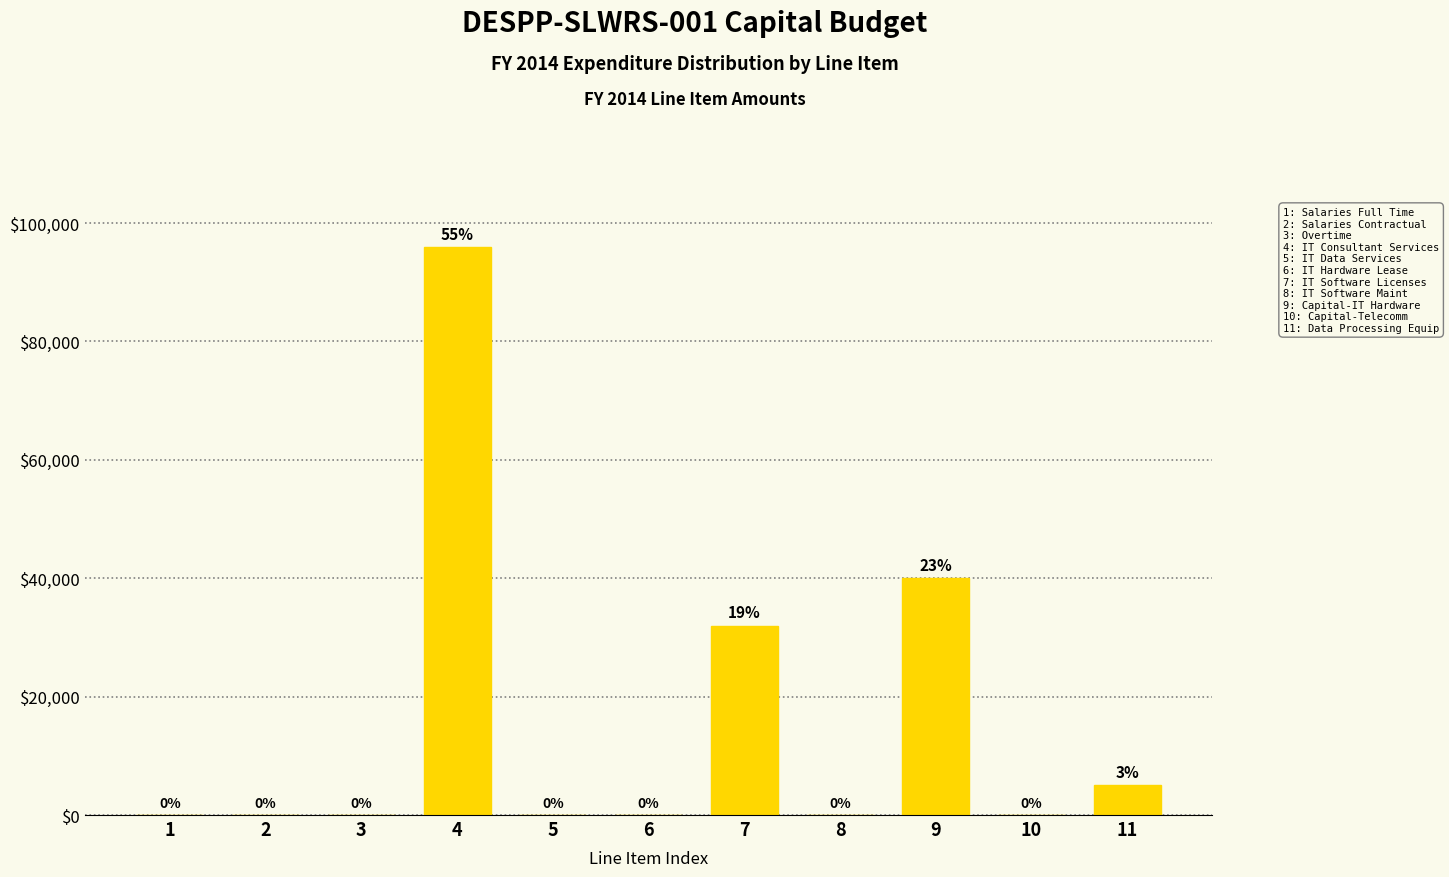

Reading left to right, list all the values displayed in this chart.

1=0	2=0	3=0	4=95964	5=0	6=0	7=32000	8=0	9=40000	10=0	11=5000